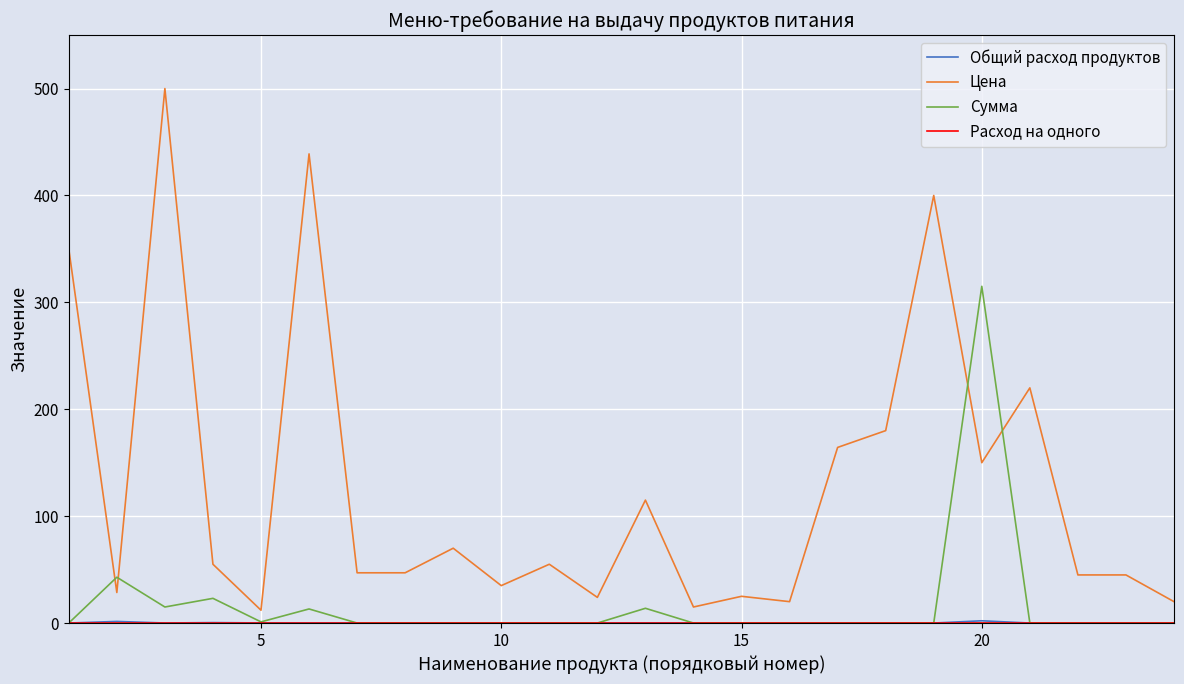

Which series has the widest spread of values?

Цена